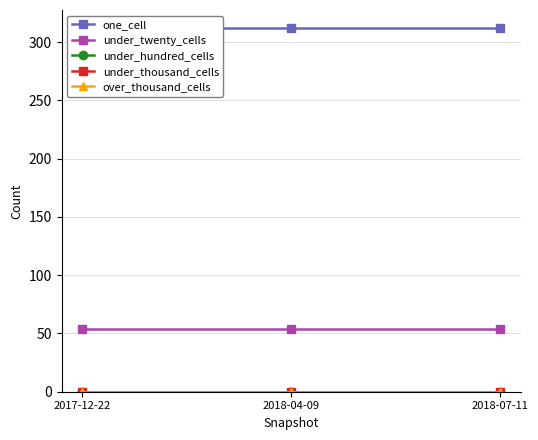

Reading left to right, extract all data points from this chart.

one_cell: 2017-12-22=312	2018-04-09=312	2018-07-11=312
under_twenty_cells: 2017-12-22=54	2018-04-09=54	2018-07-11=54
under_hundred_cells: 2017-12-22=0	2018-04-09=0	2018-07-11=0
under_thousand_cells: 2017-12-22=0	2018-04-09=0	2018-07-11=0
over_thousand_cells: 2017-12-22=0	2018-04-09=0	2018-07-11=0